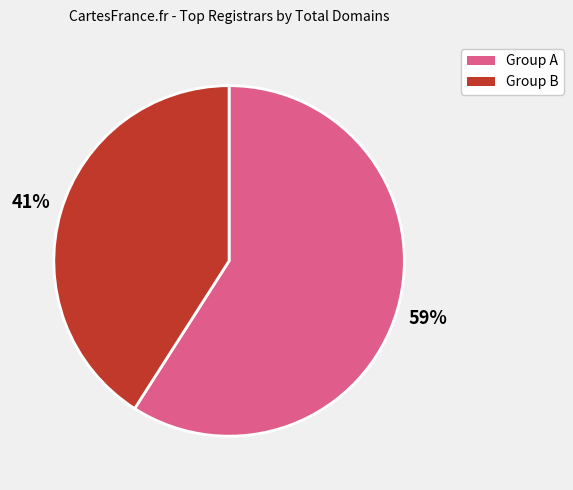

To the nearest percent, what is the difference between the largest and smallest slice percentages?

18%